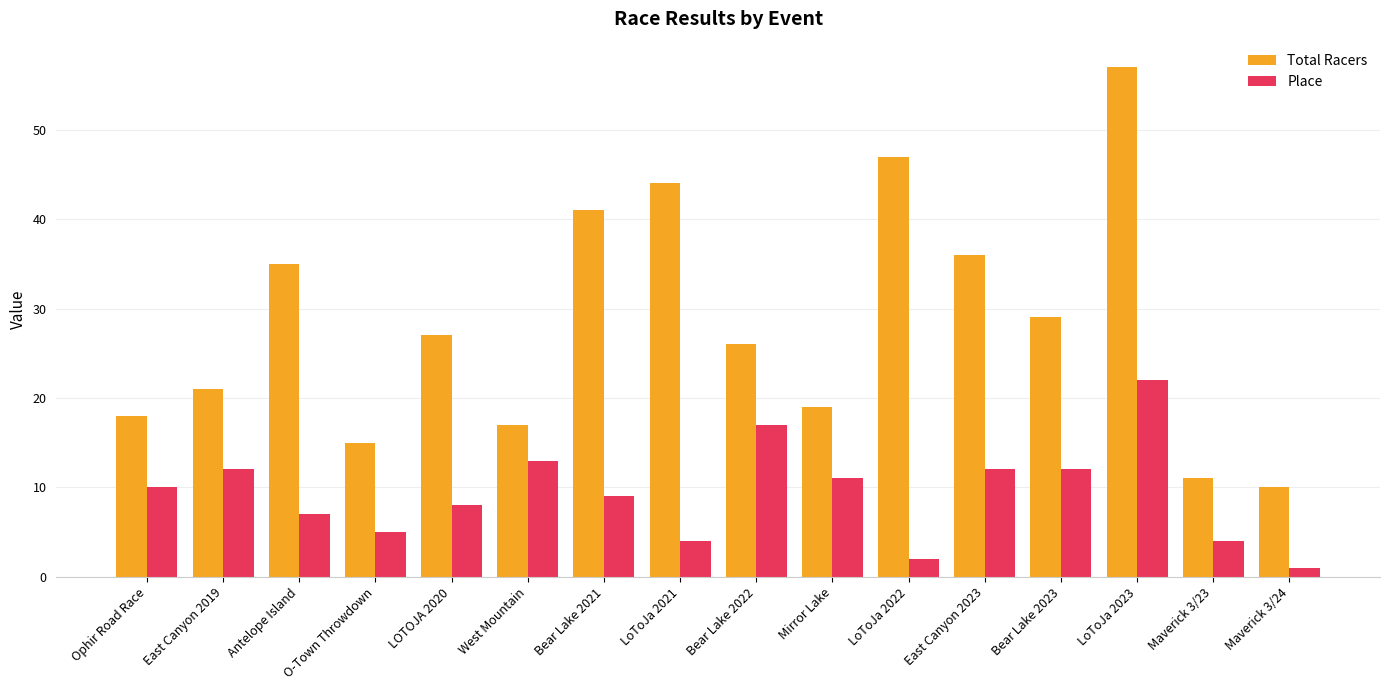

Is the value of Total Racers at Antelope Island greater than the value of Place at Bear Lake 2021?

Yes